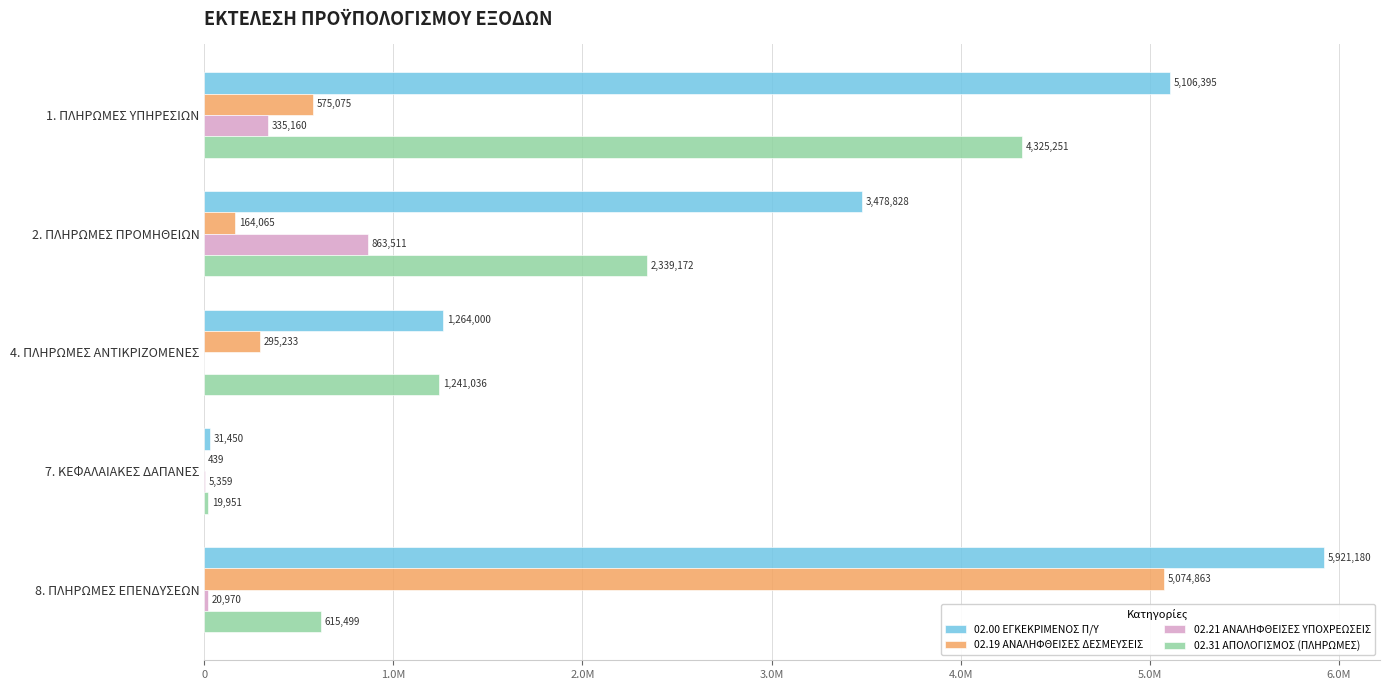

What are all the series names shown in the legend?

02.00 ΕΓΚΕΚΡΙΜΕΝΟΣ Π/Υ, 02.19 ΑΝΑΛΗΦΘΕΙΣΕΣ ΔΕΣΜΕΥΣΕΙΣ, 02.21 ΑΝΑΛΗΦΘΕΙΣΕΣ ΥΠΟΧΡΕΩΣΕΙΣ, 02.31 ΑΠΟΛΟΓΙΣΜΟΣ (ΠΛΗΡΩΜΕΣ)